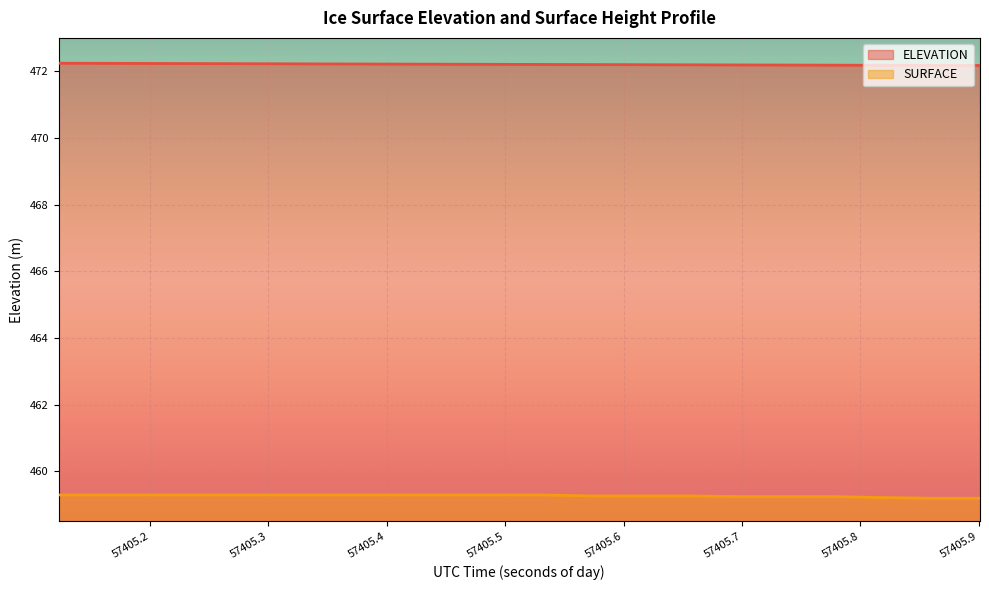

How many data points does each series have?

20